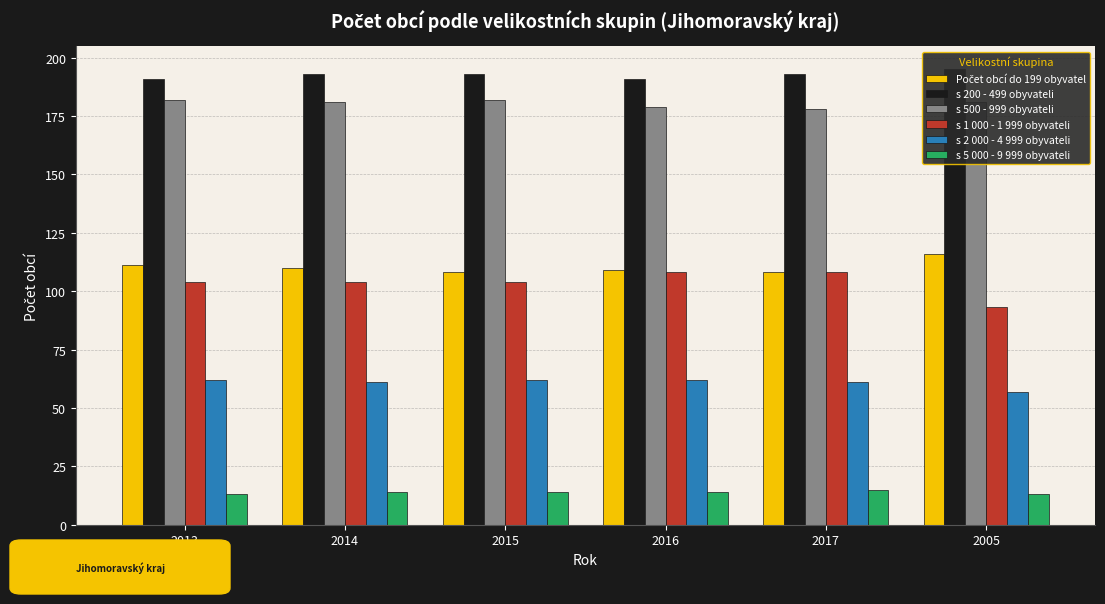

What is the average value of the s 1 000 - 1 999 obyvateli series?

104